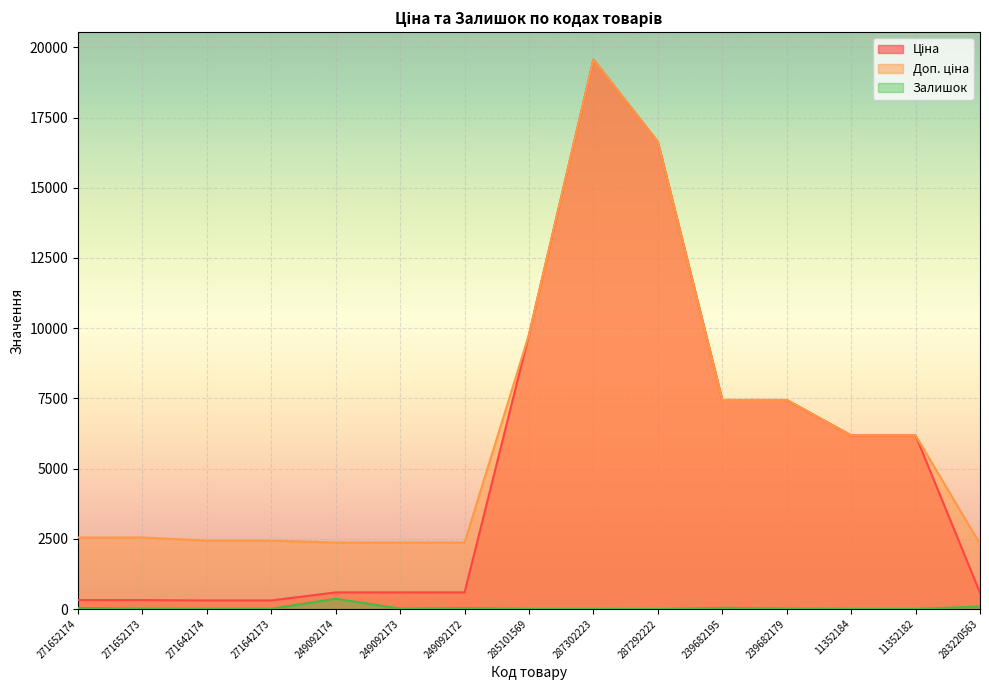

True or false: Залишок and Доп. ціна cross at least once.

False